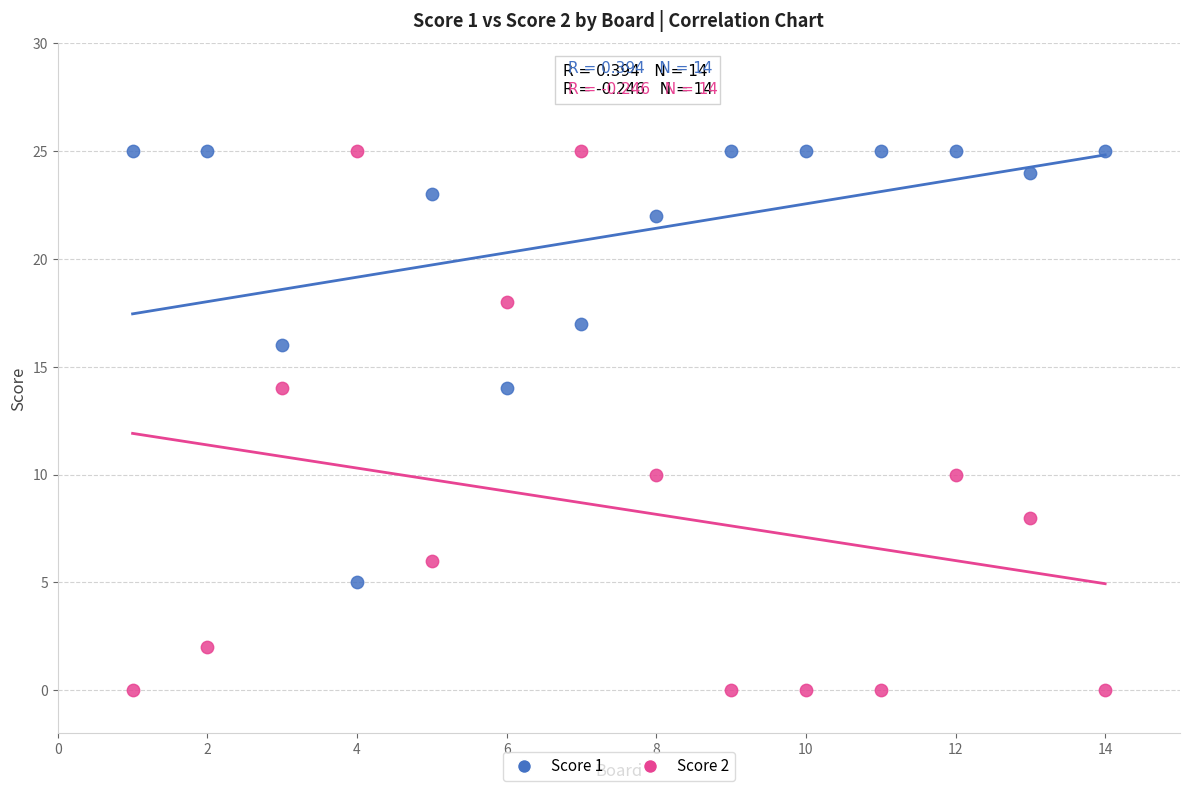

Across all data points, what is the range of Y values (max minus min)?

25